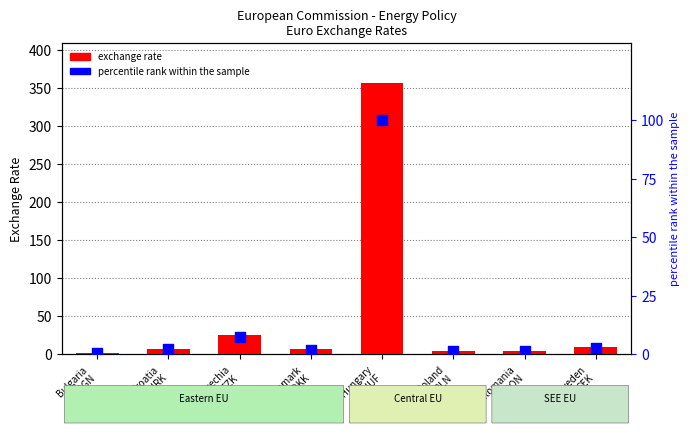

Which series has the largest Y range (max minus min)?

exchange rate